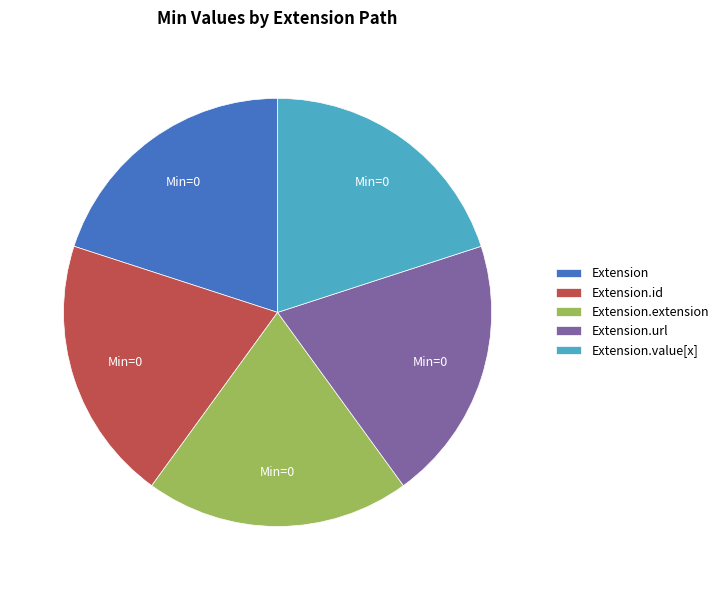

Count the number of slices in the pie.

5